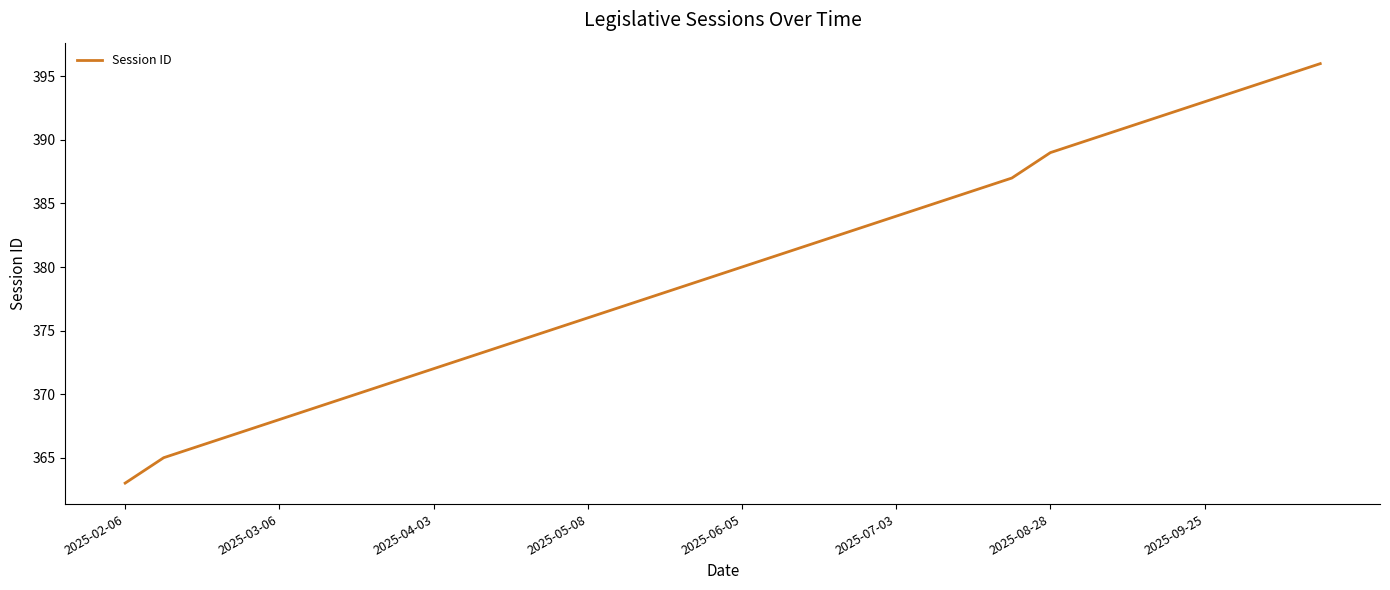

What is the minimum value shown in the chart?

363